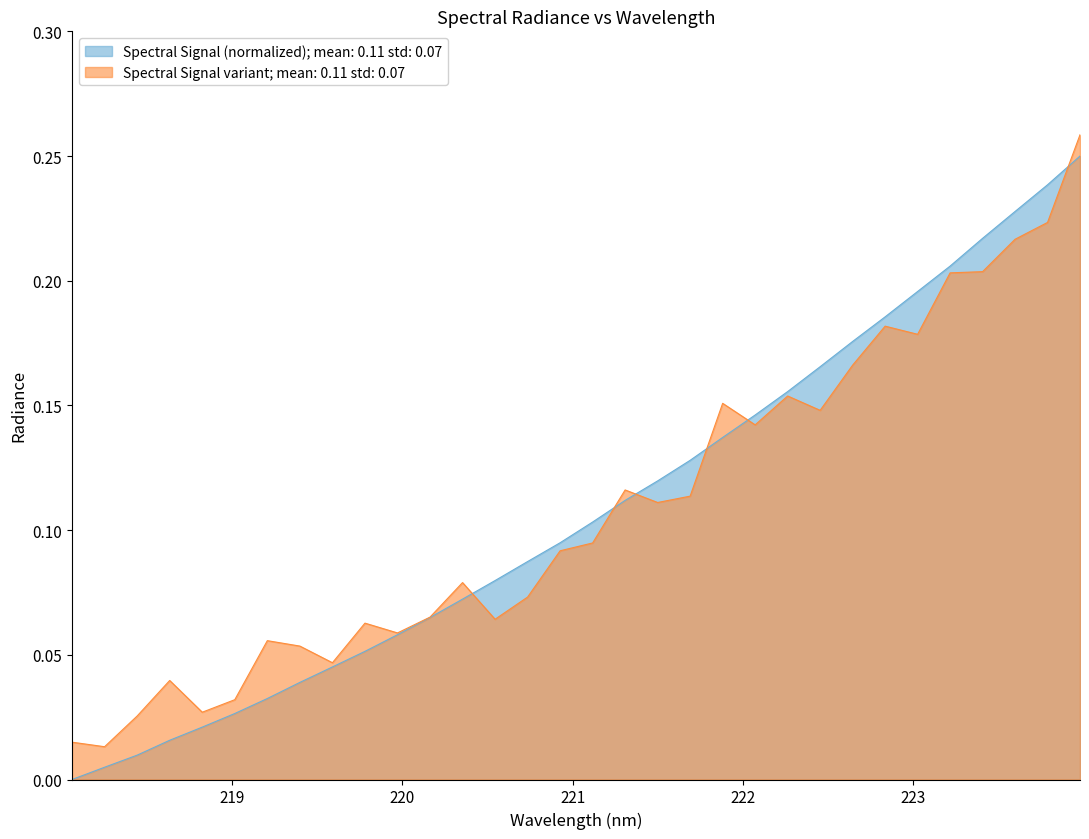

Between 223.7895 and 223.0264, which is larger?

223.7895